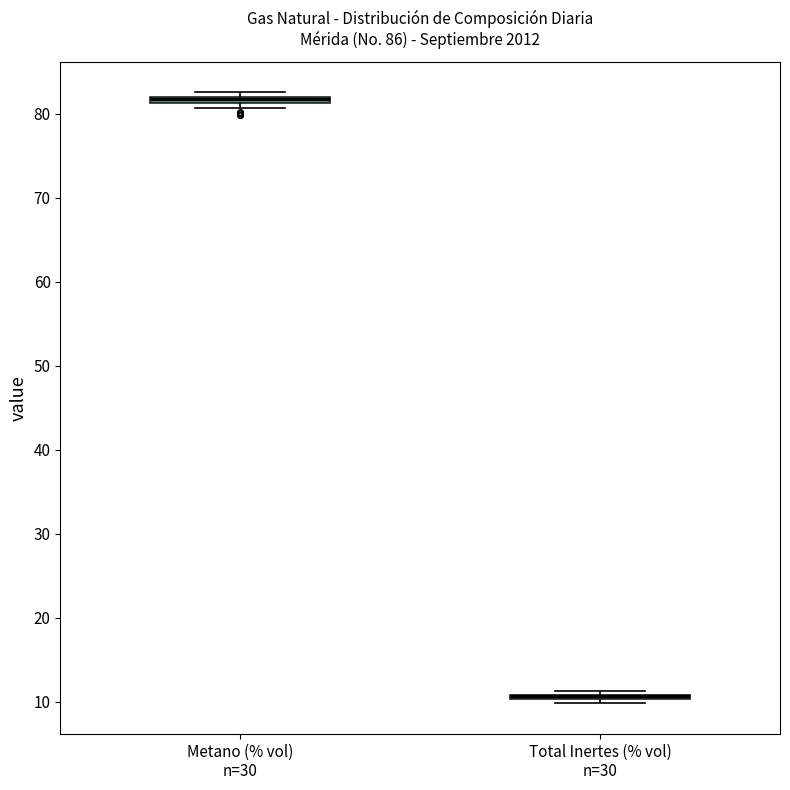

Where is the upper edge of the box for Total Inertes (% vol) n=30 on the y-axis? The values are not printed on the chart, so give them approximately, as read against the axis.

11